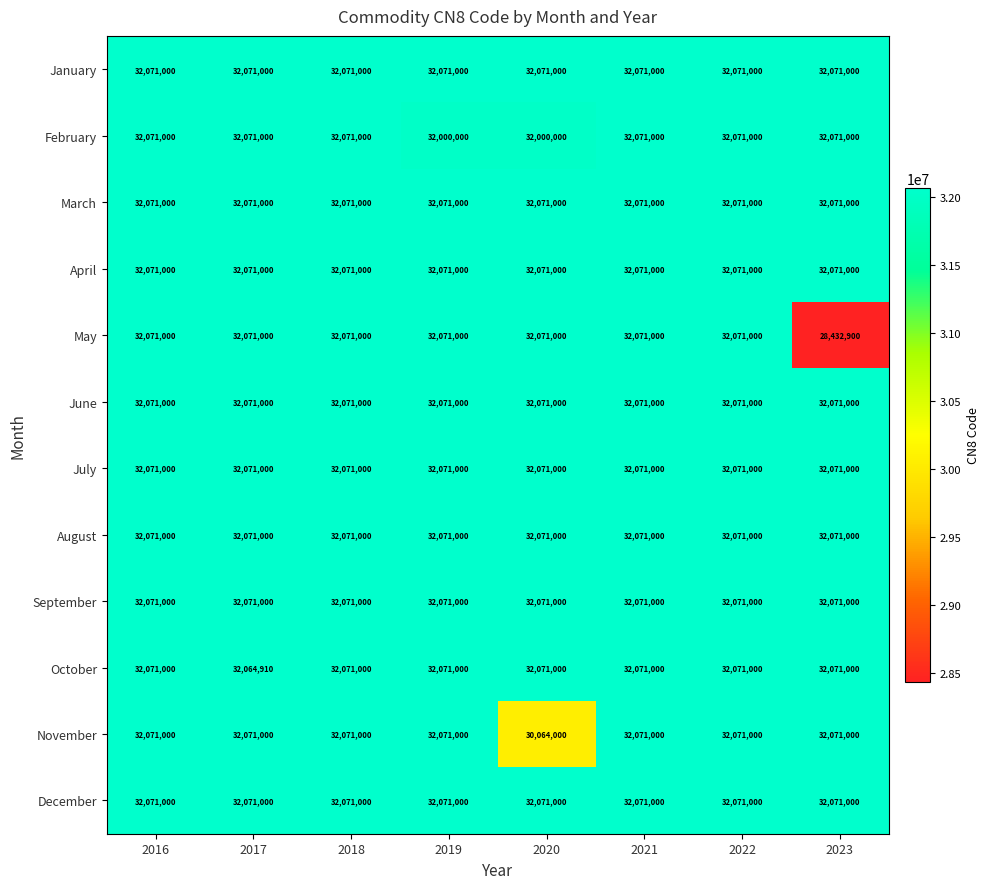

At how many categories does at least one series exceed 28524759?

8